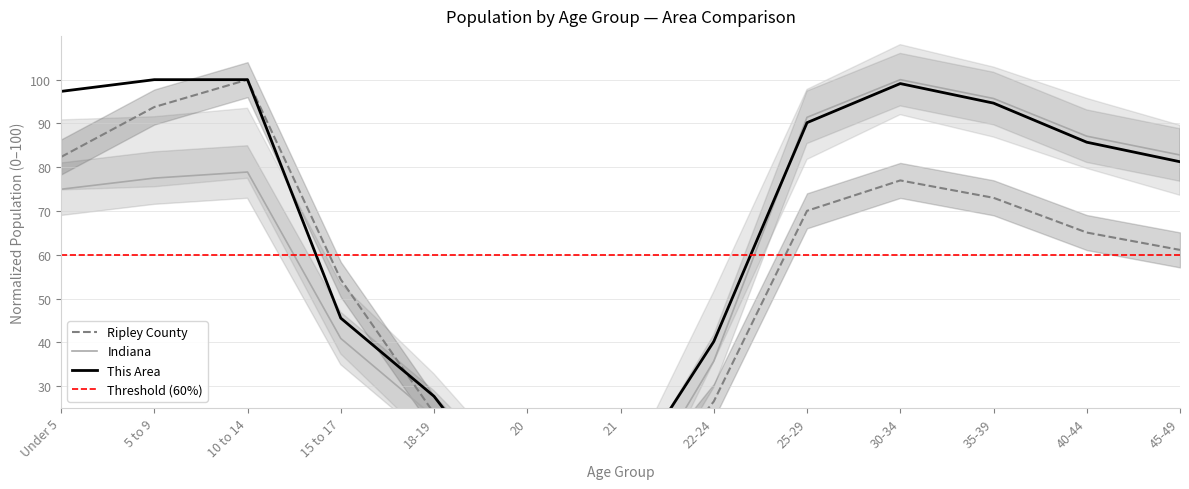

List the series in order of their peak value, highest first.

This Area, Ripley County, Indiana